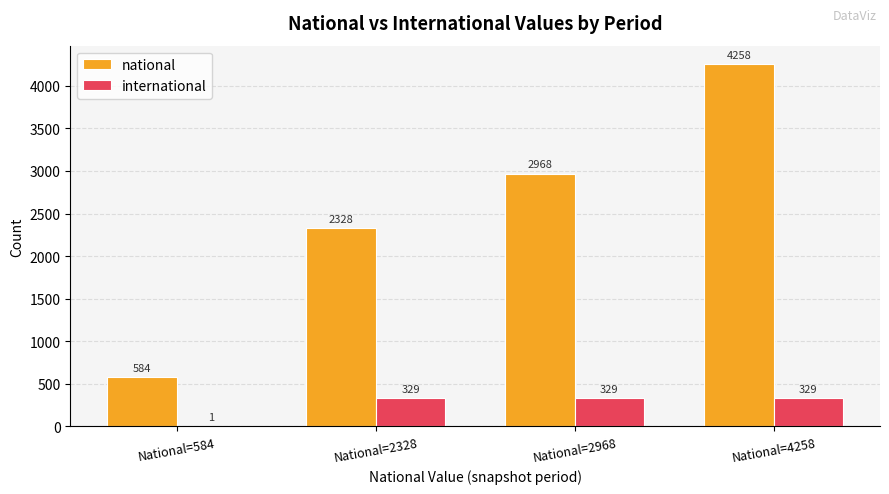

Which series has the largest total across all categories?

national